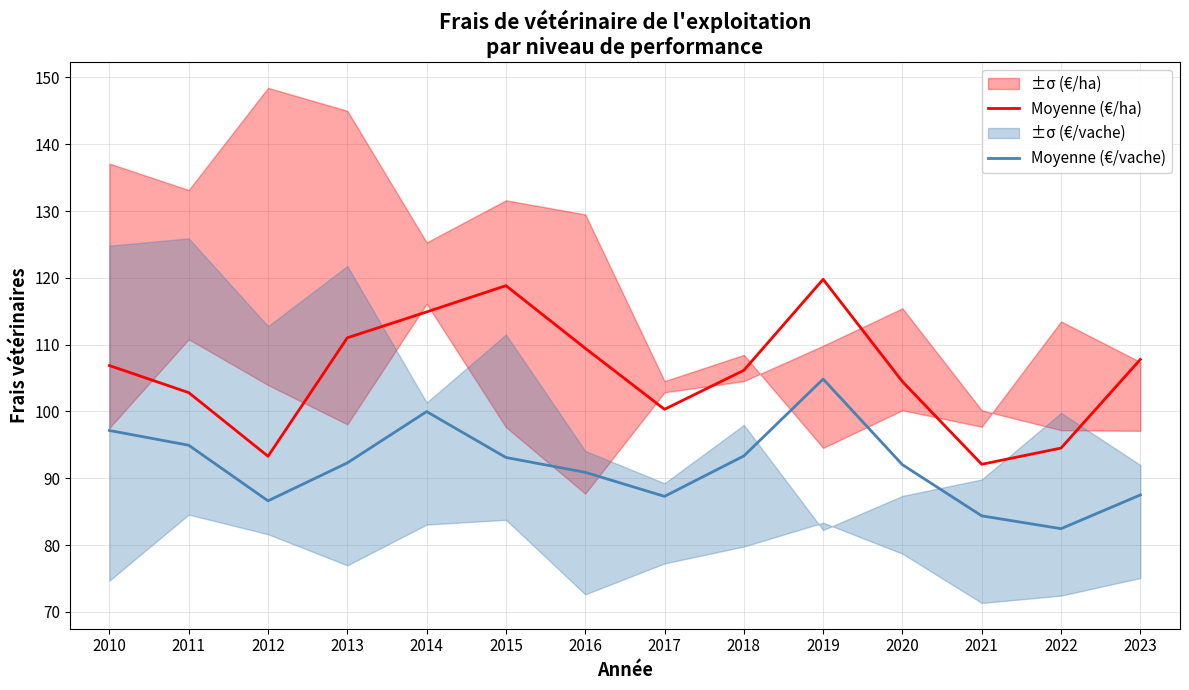

What is the difference between the maximum and minimum values in the Moyenne (€/ha) series?

27.7